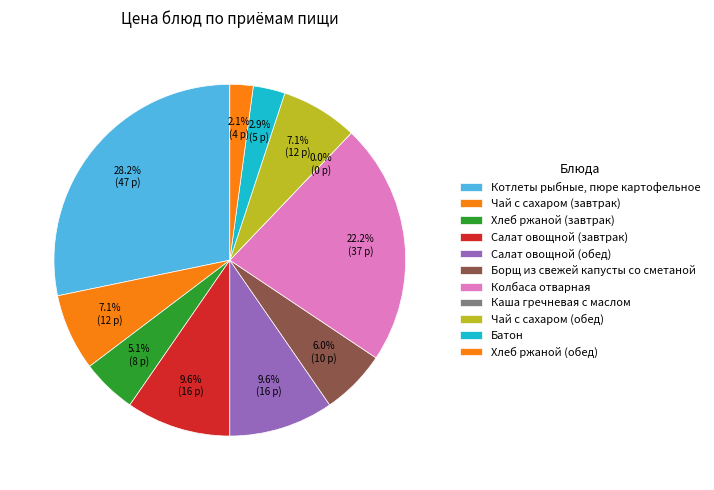

What is the largest slice in the pie chart?

Котлеты рыбные, пюре картофельное